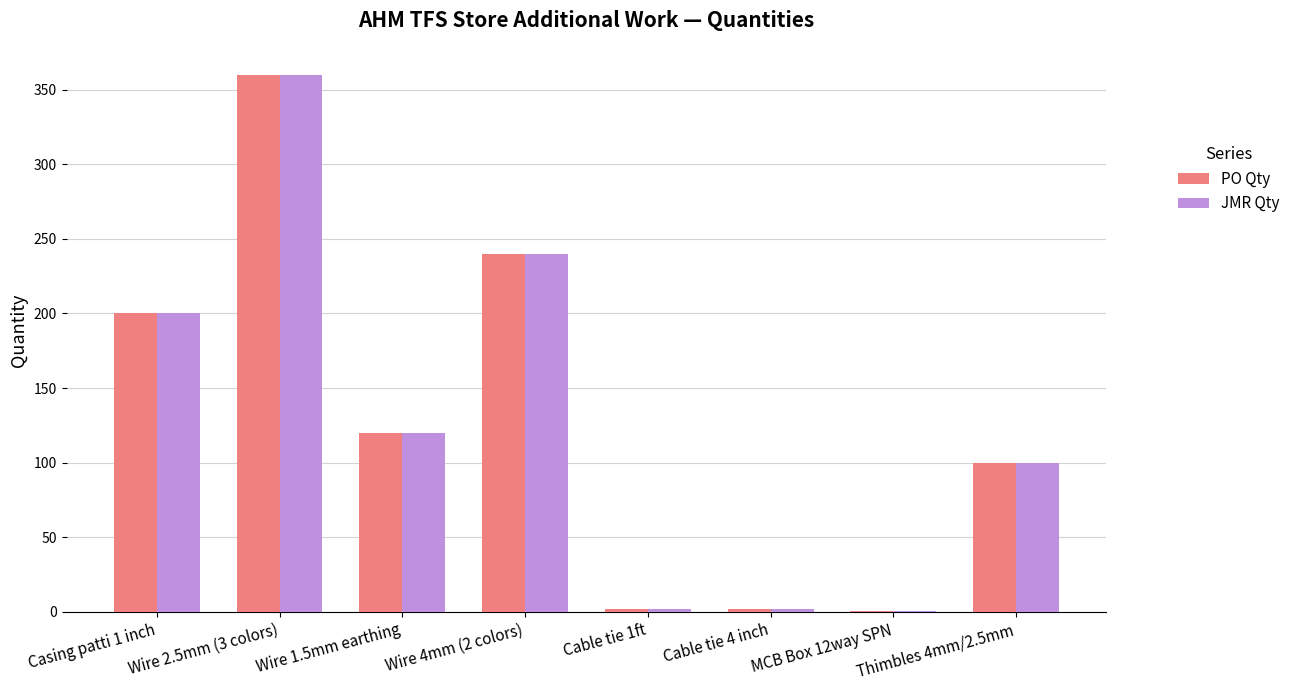

What is the average value of the PO Qty series?

128